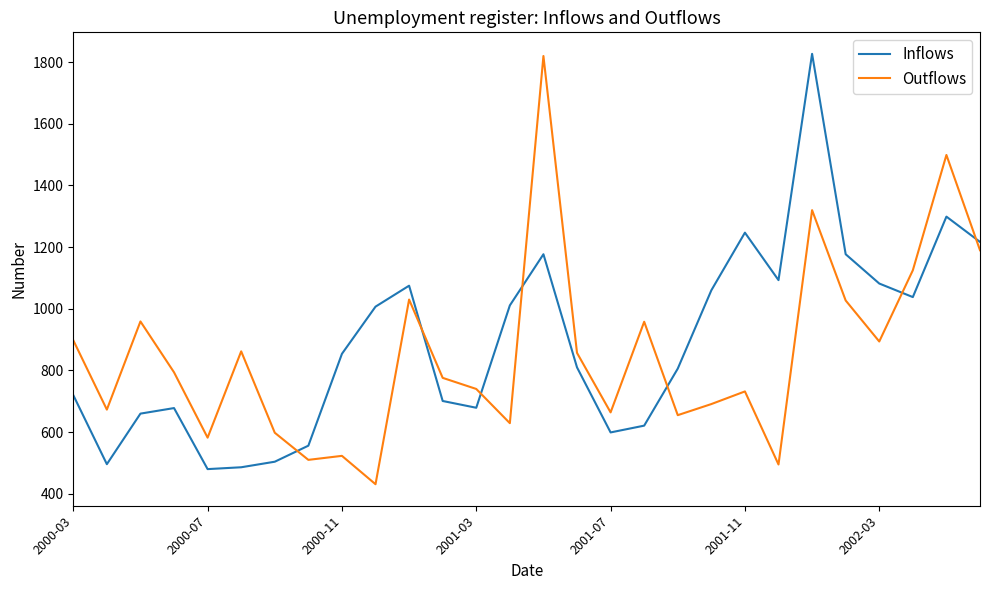

Which series has the widest spread of values?

Outflows